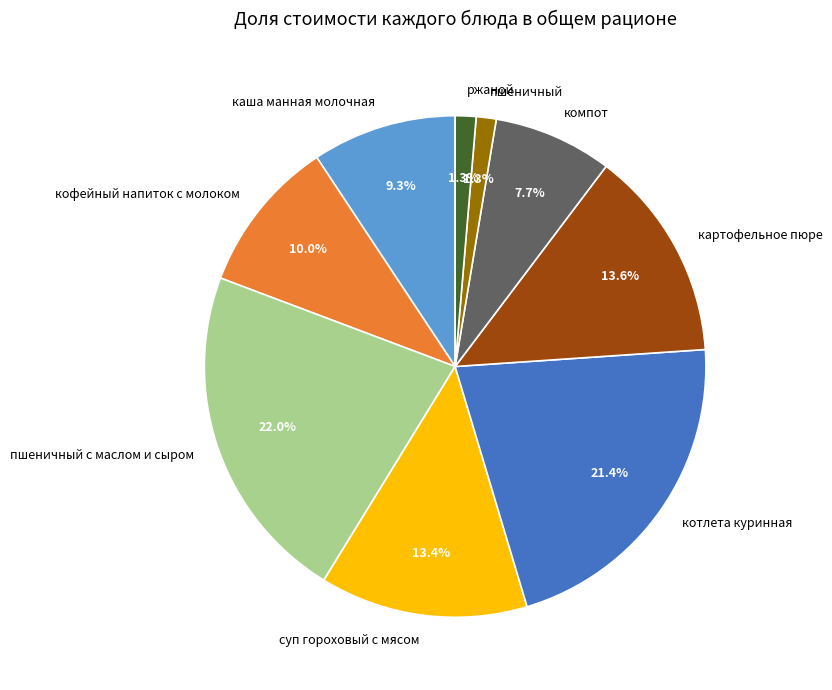

To the nearest percent, what is the difference between the largest and smallest slice percentages?

21%